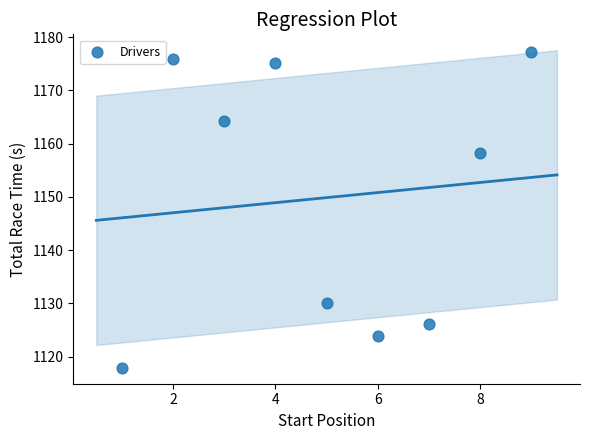

What is the range of X values (max minus min)?

8.0